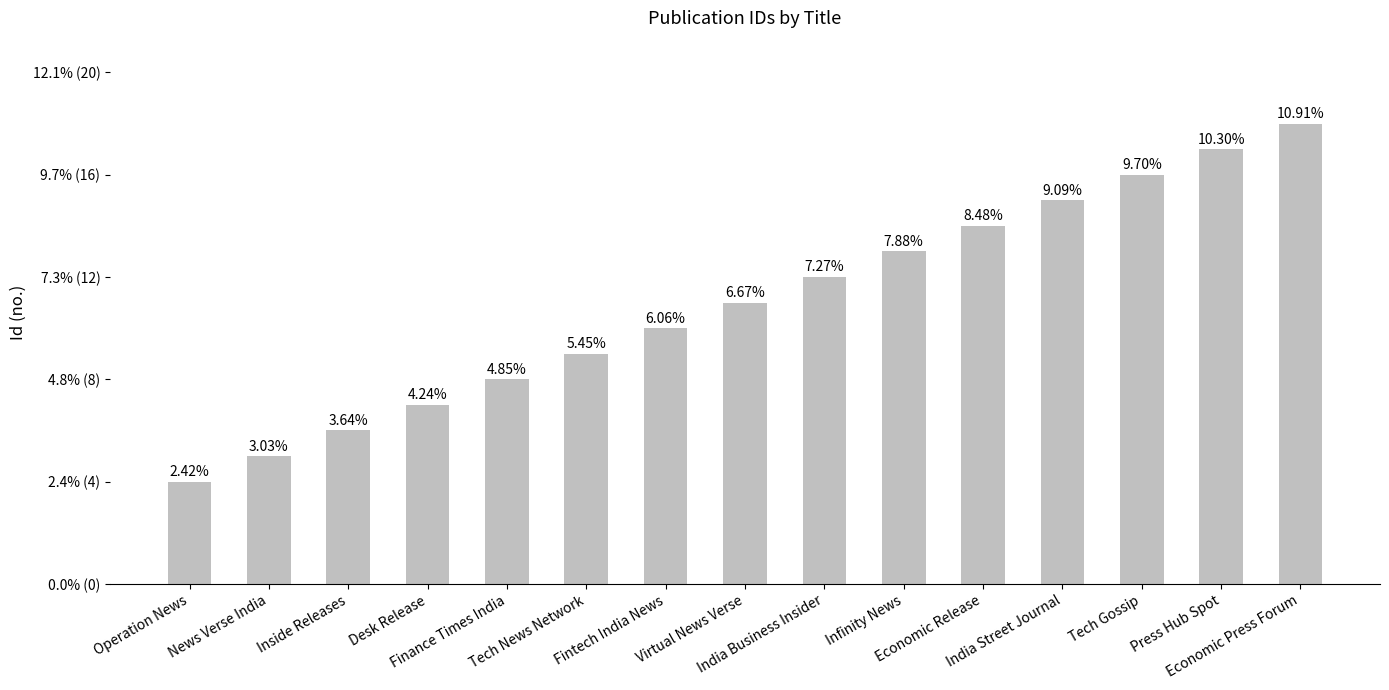

What is the change in value from Economic Release to India Street Journal?

+1